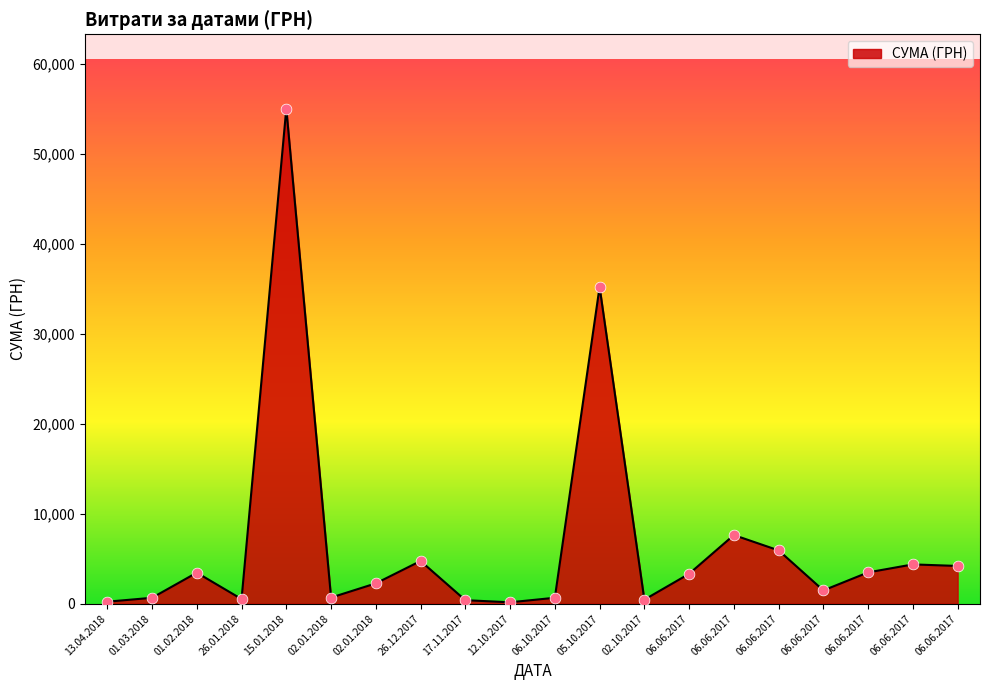

What is the change in value from 15.01.2018 to 12.10.2017?

-54895.7